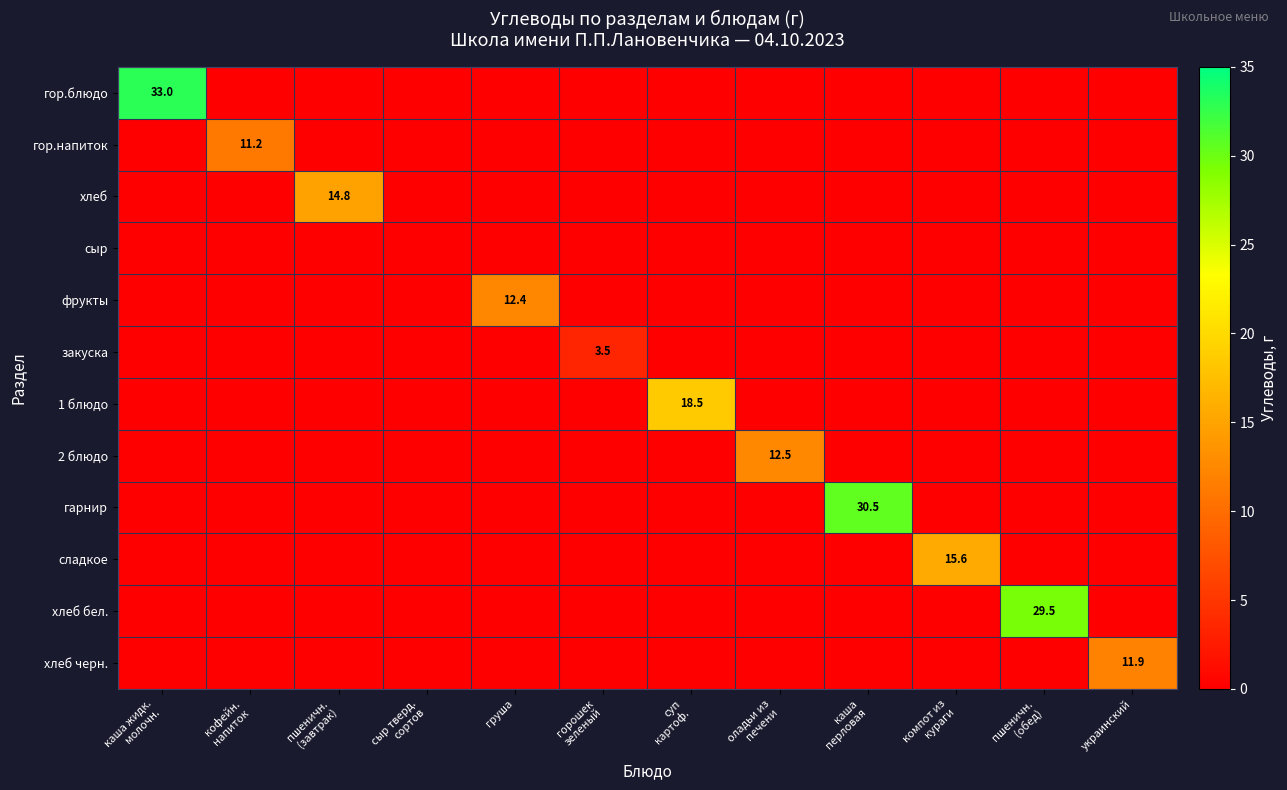

What is the difference between the highest and lowest values at каша
перловая?

30.5